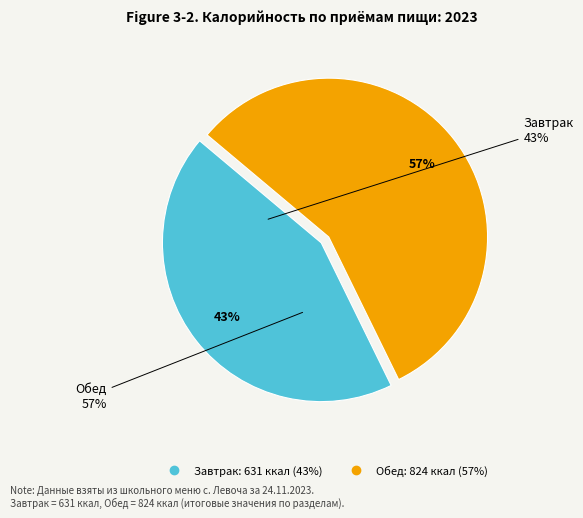

Count the number of slices in the pie.

2